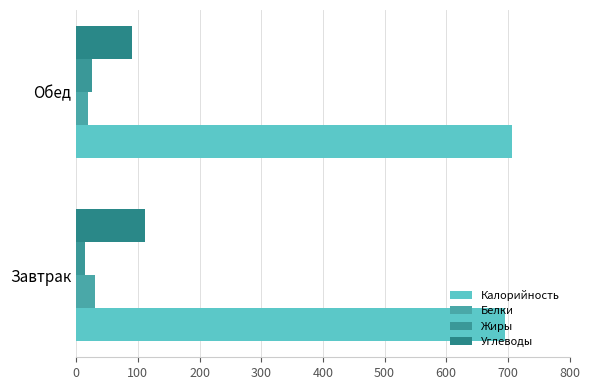

How many data points does each series have?

2